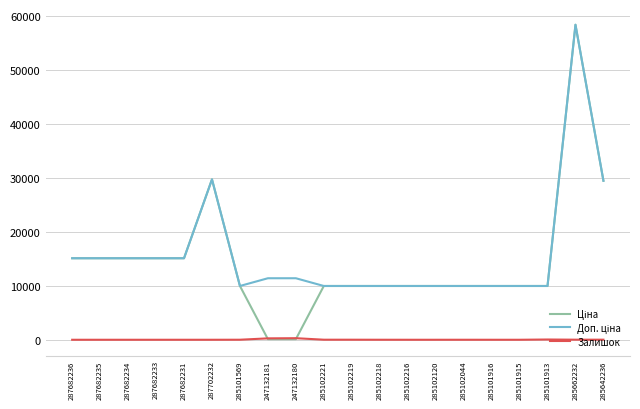

Is it true that Залишок equals 0.0 at 285101915?

True